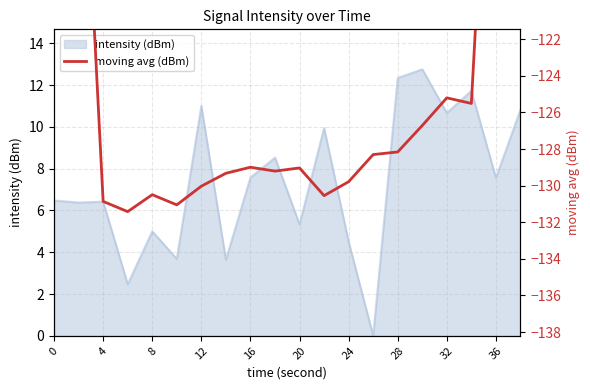

True or false: intensity (dBm) has a value of 7.6 at 36.

True